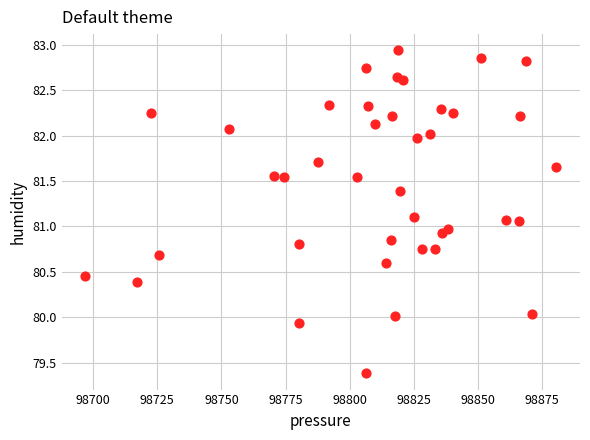

What is the range of Y values (max minus min)?

3.6